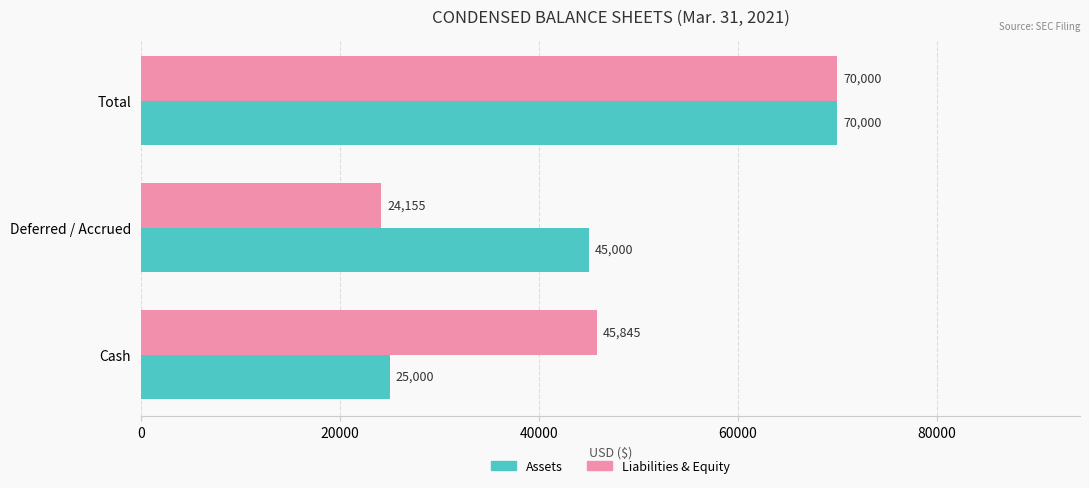

True or false: Assets has a value of 41457 at Total.

False